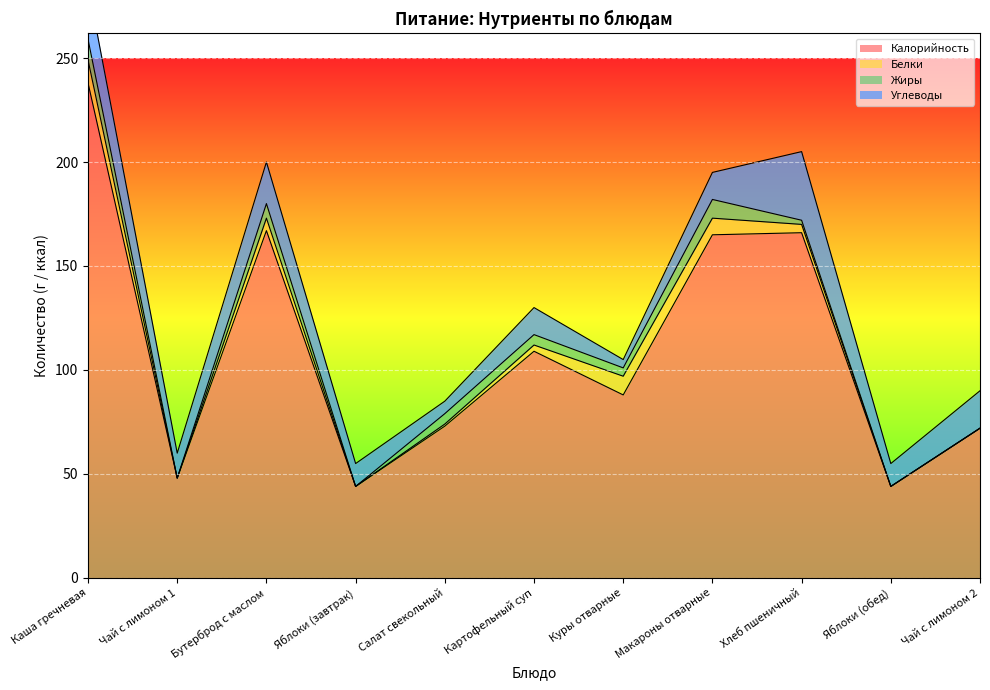

At which label does Жиры reach its minimum?

Чай с лимоном 1